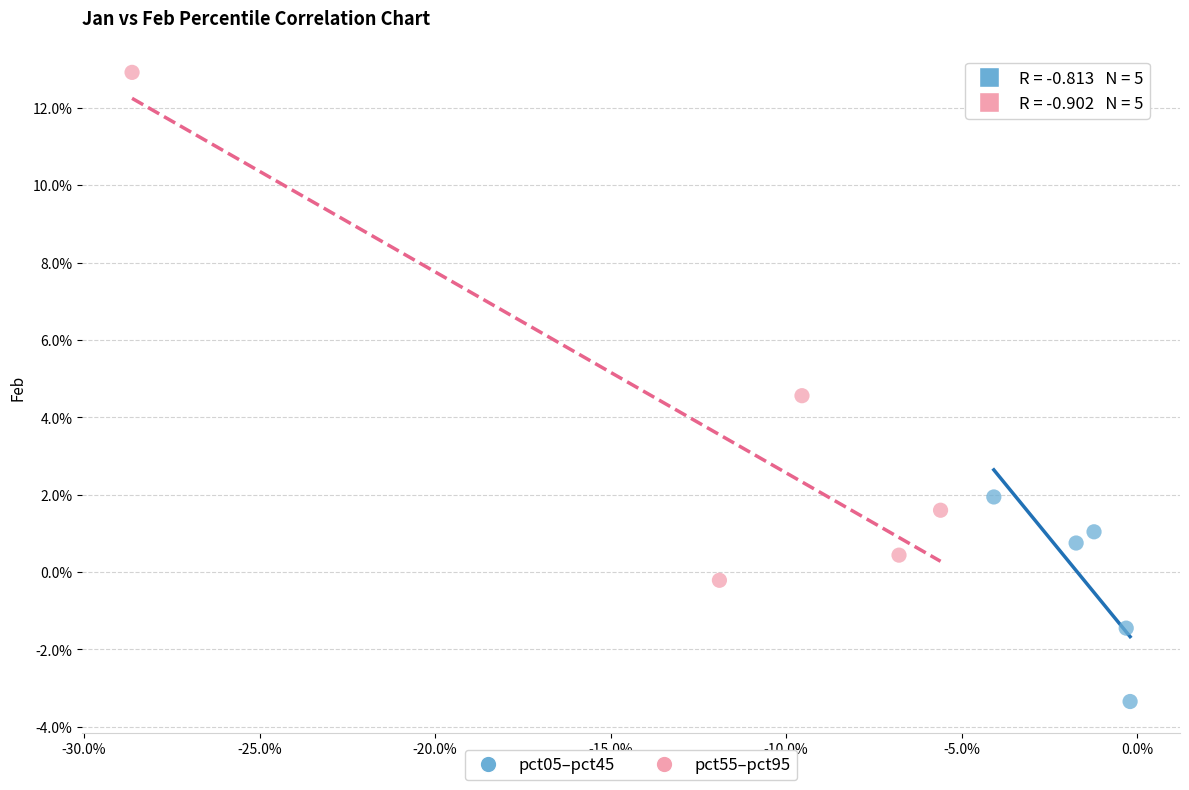

Which series contains the lowest Y value?

pct05–pct45